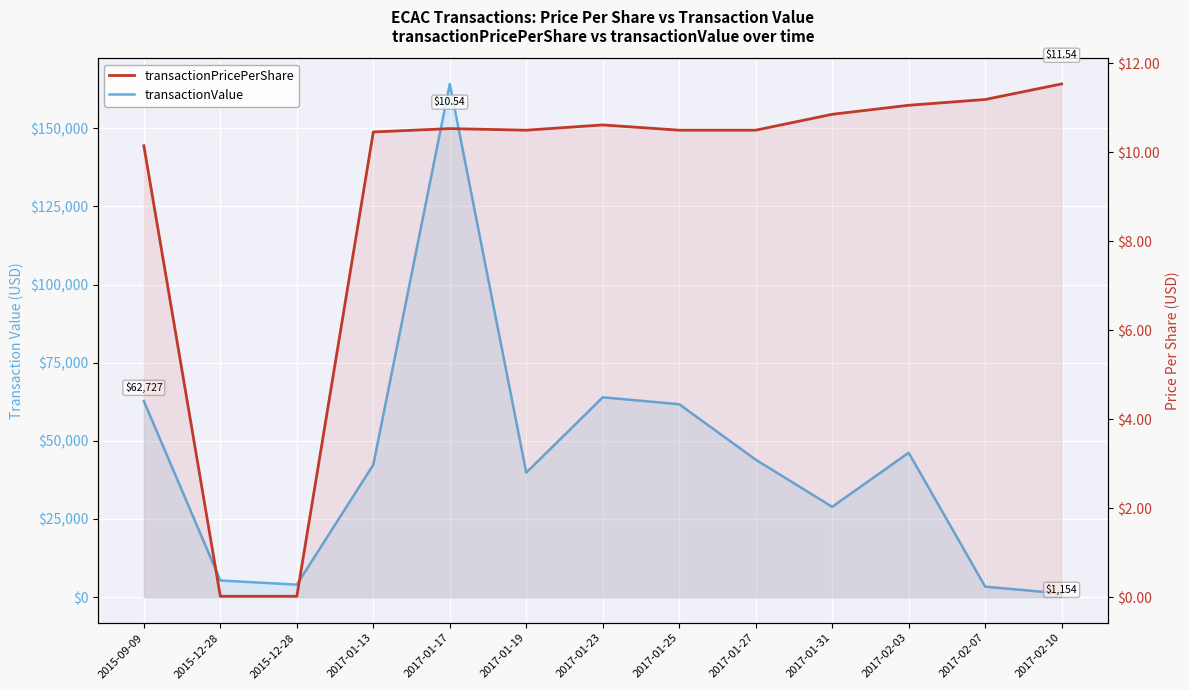

Does the chart display data point markers on the line(s)?

No